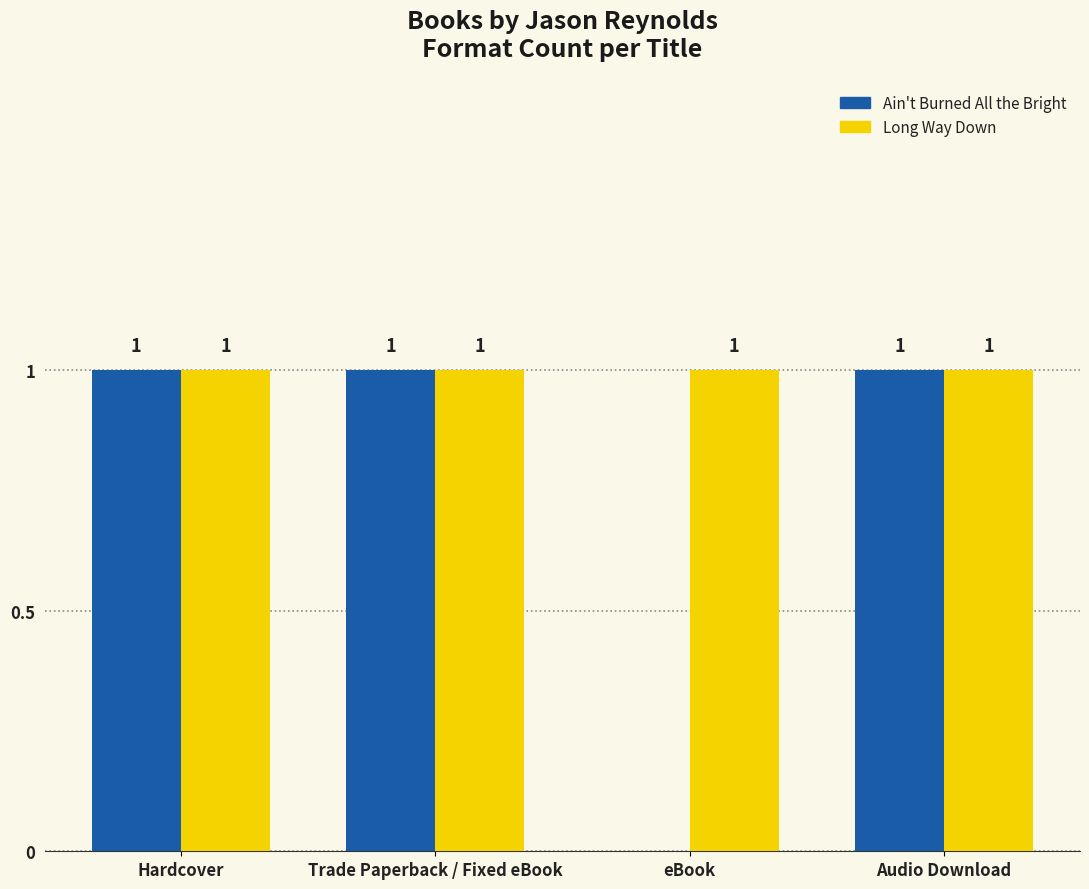

Where is Ain't Burned All the Bright nearest to the value 0?

eBook